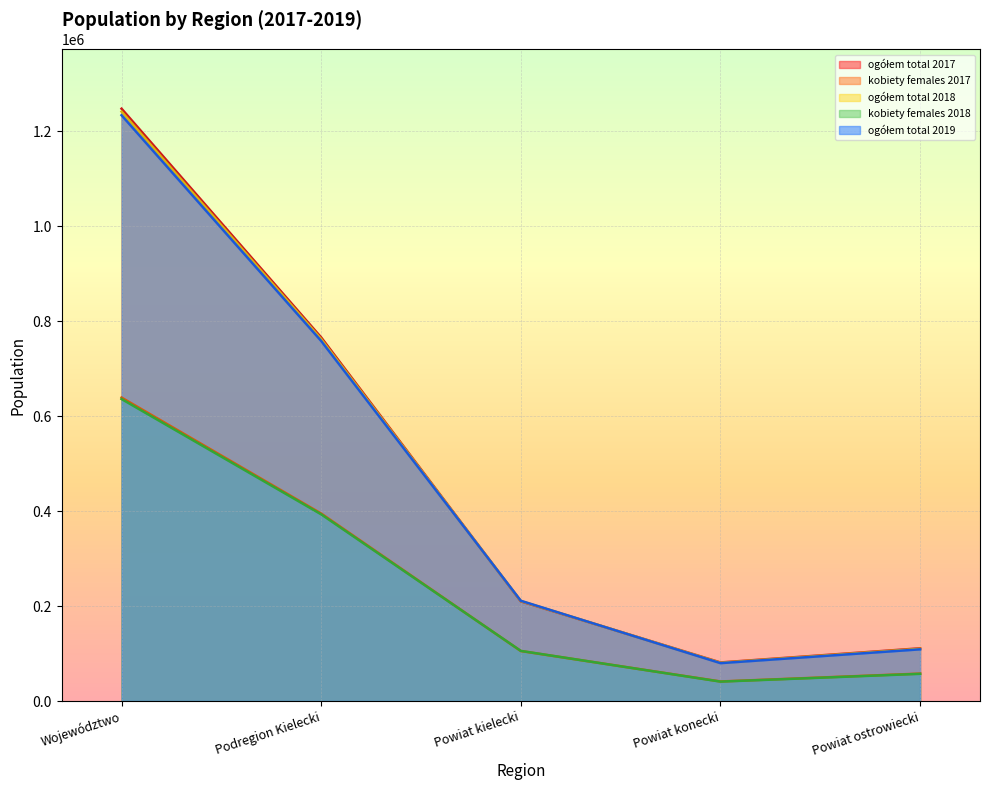

What is the sum of all ogółem total 2018 values?

2405452